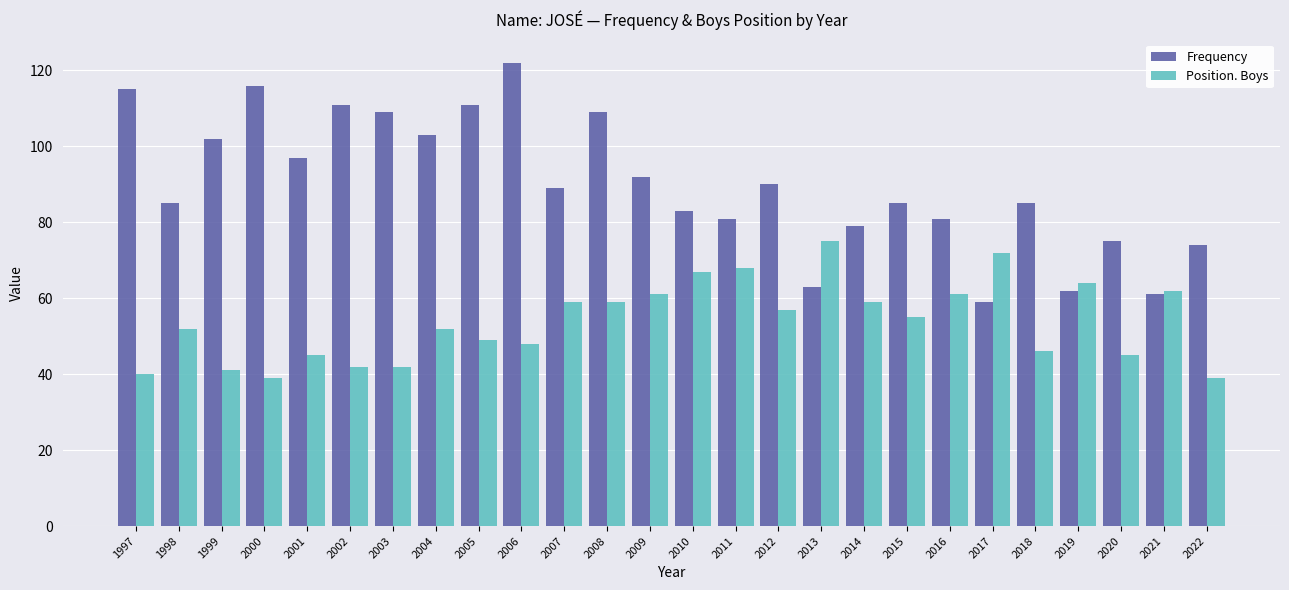

The Position. Boys series shows 62 at 2021. True or false?

True